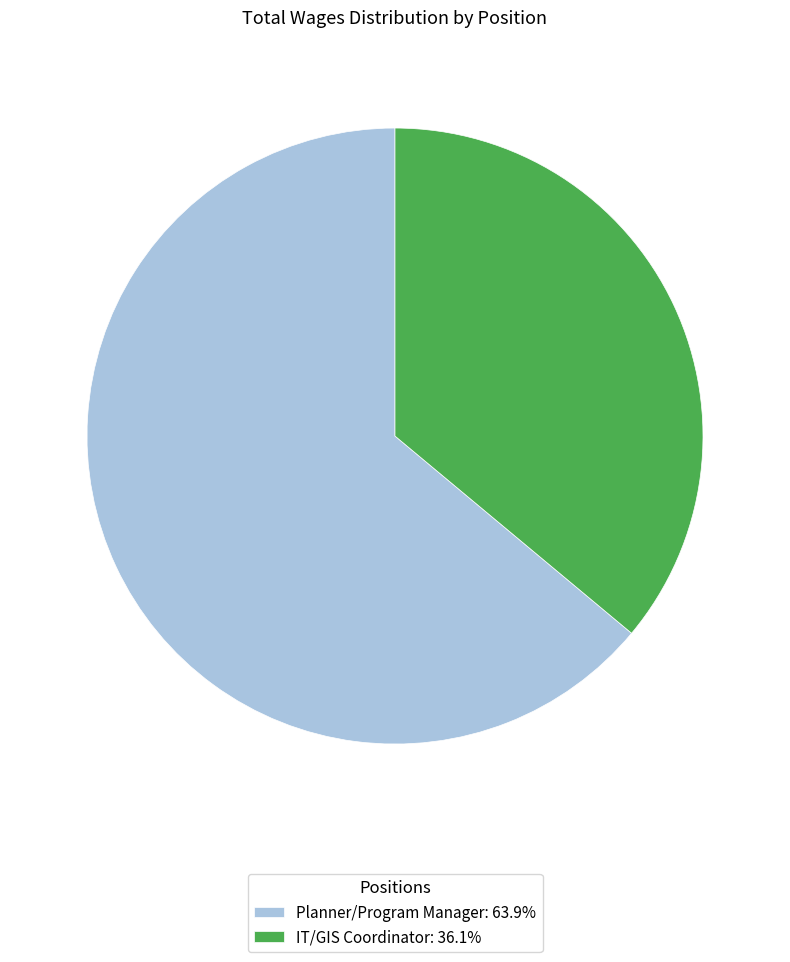

Approximately how many times larger is the value at IT/GIS Coordinator: 36.1% compared to Planner/Program Manager: 63.9%?

0.6